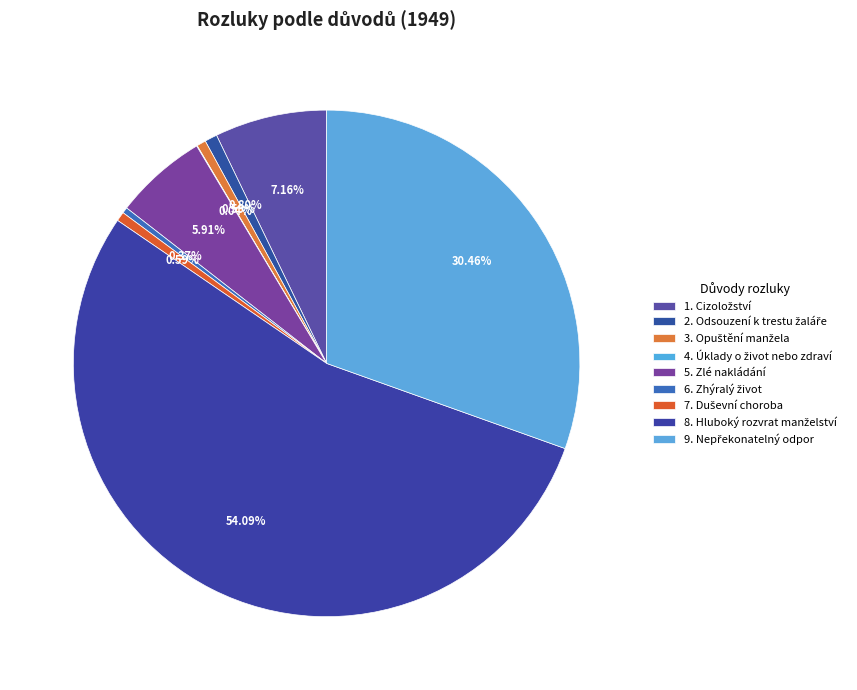

How many slices are in this pie chart?

9